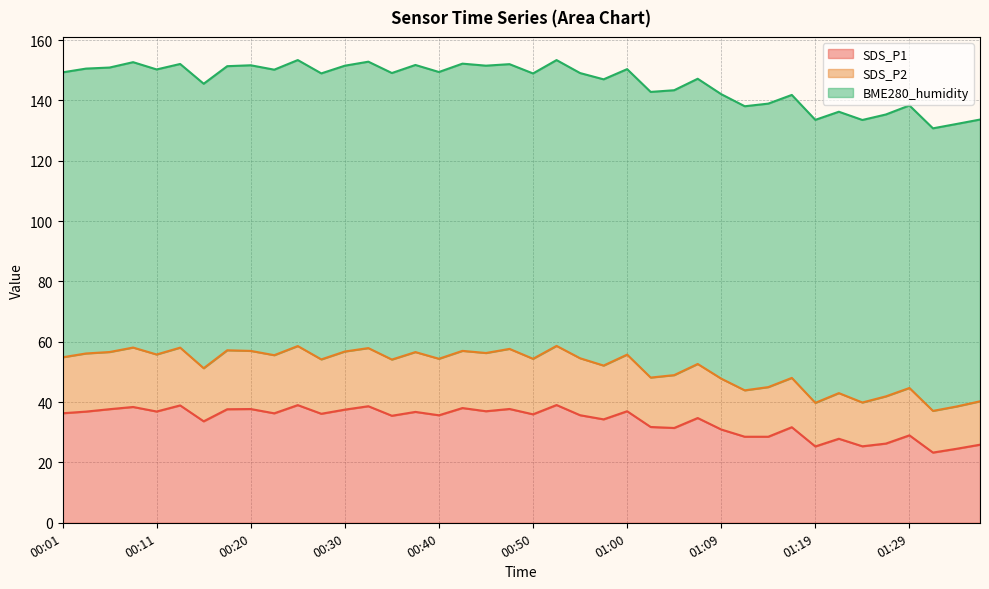

The SDS_P1 series shows 36.9 at 00:11. True or false?

True